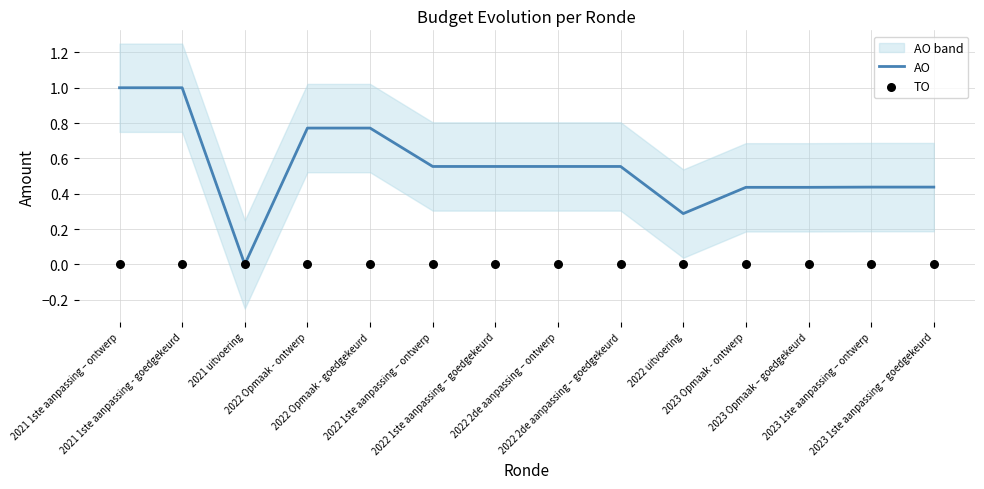

What are all the series names shown in the legend?

AO, TO